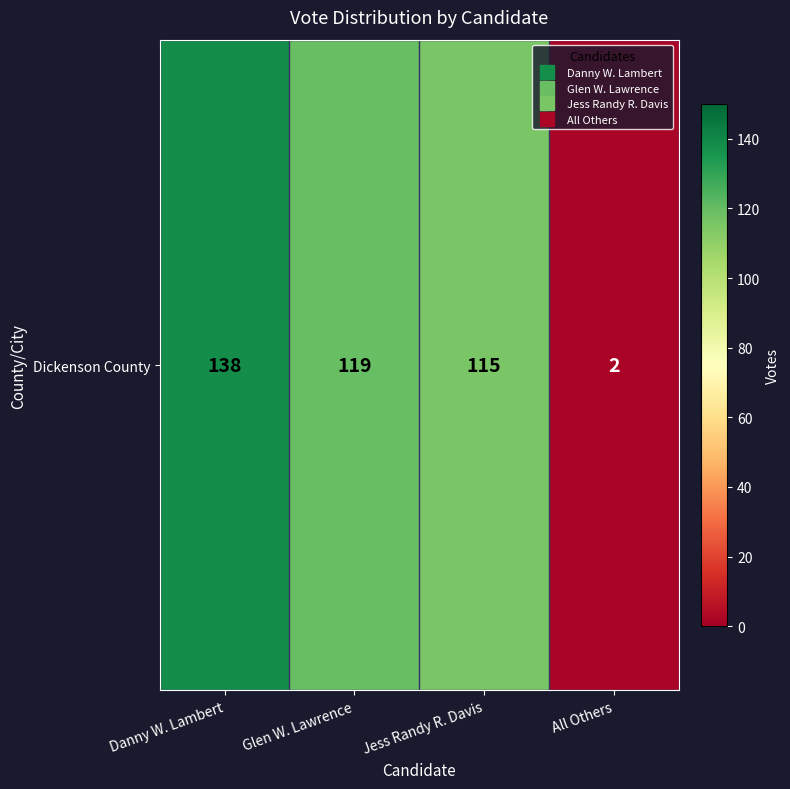

Which label corresponds to the largest value in the chart?

Danny W. Lambert